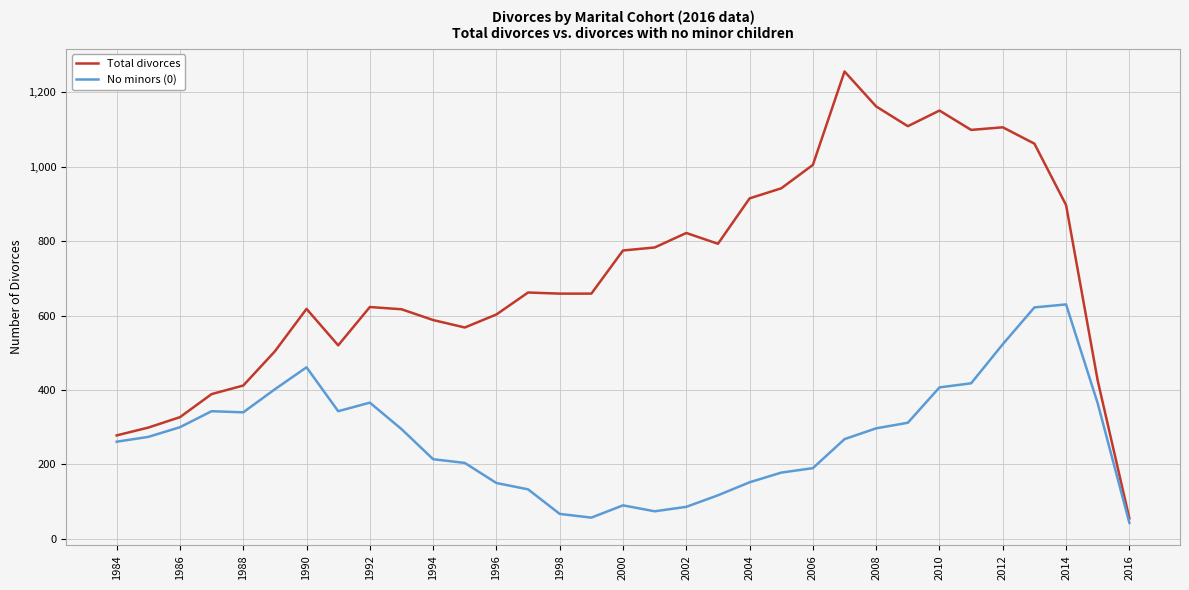

What is the minimum value shown in the chart?

43